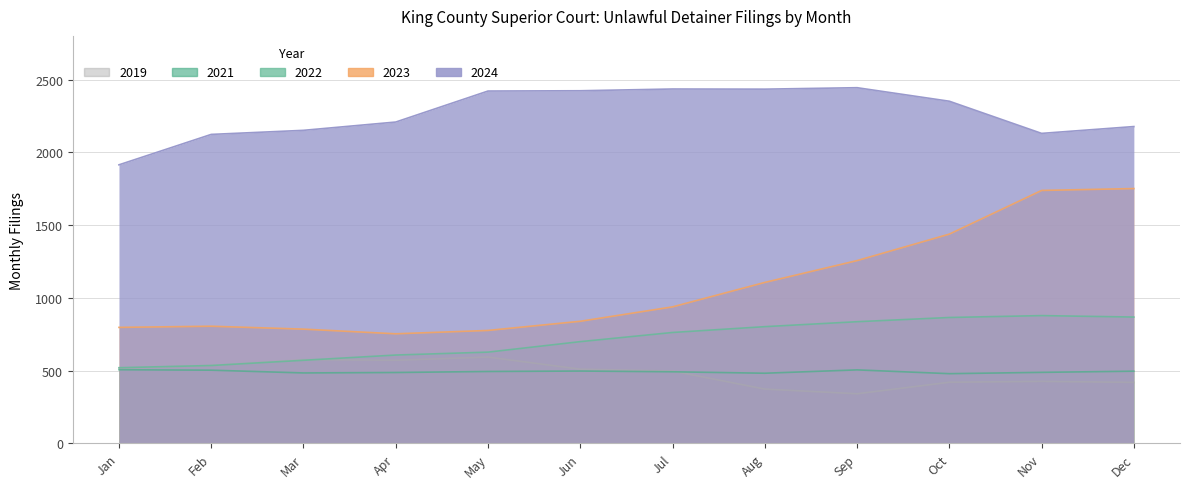

At how many categories does at least one series exceed 1445?

12